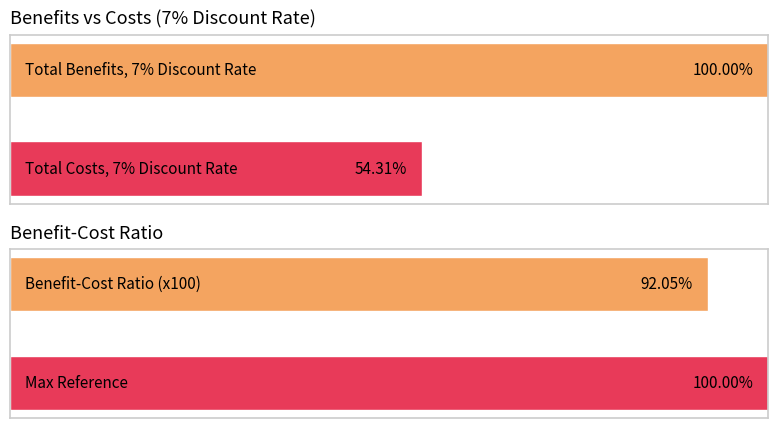

How many bars are there in each group?

2